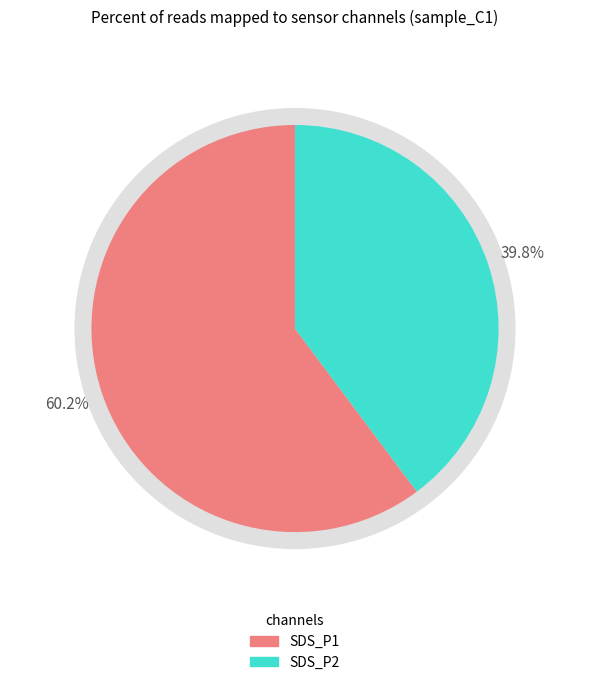

What is the largest slice in the pie chart?

SDS_P1